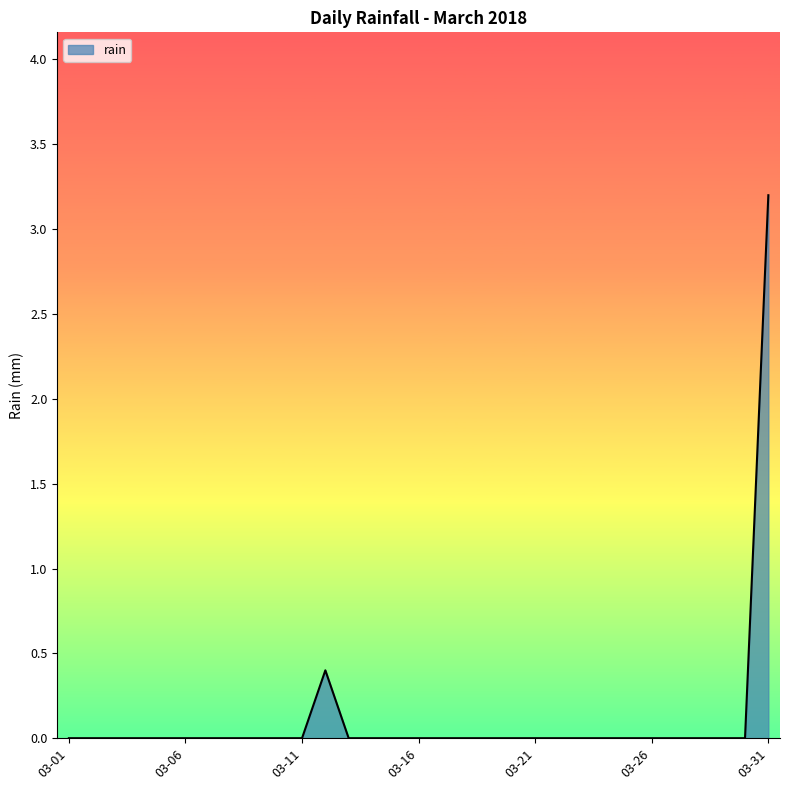

Count the values in the range 0 to 1.

30